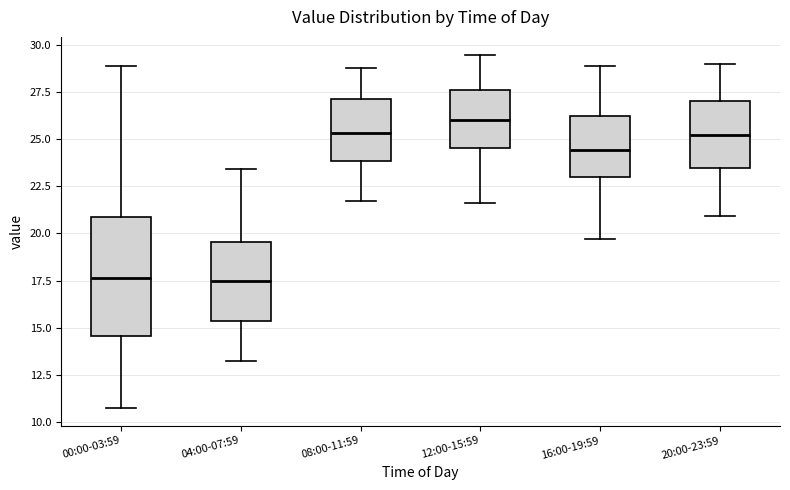

Reading left to right, transcribe this box plot: for each box, give where its median line is, the range the box spans, and where its two whiskers end, as read against the y-axis. The values are not printed on the chart, so give them approximately, as read against the axis.

00:00-03:59: median 17.5, box 14.5 to 21.0, whiskers 10.5 to 29.0
04:00-07:59: median 17.5, box 15.5 to 19.5, whiskers 13.0 to 23.5
08:00-11:59: median 25.5, box 24.0 to 27.0, whiskers 21.5 to 29.0
12:00-15:59: median 26.0, box 24.5 to 27.5, whiskers 21.5 to 29.5
16:00-19:59: median 24.5, box 23.0 to 26.0, whiskers 19.5 to 29.0
20:00-23:59: median 25.5, box 23.5 to 27.0, whiskers 21.0 to 29.0